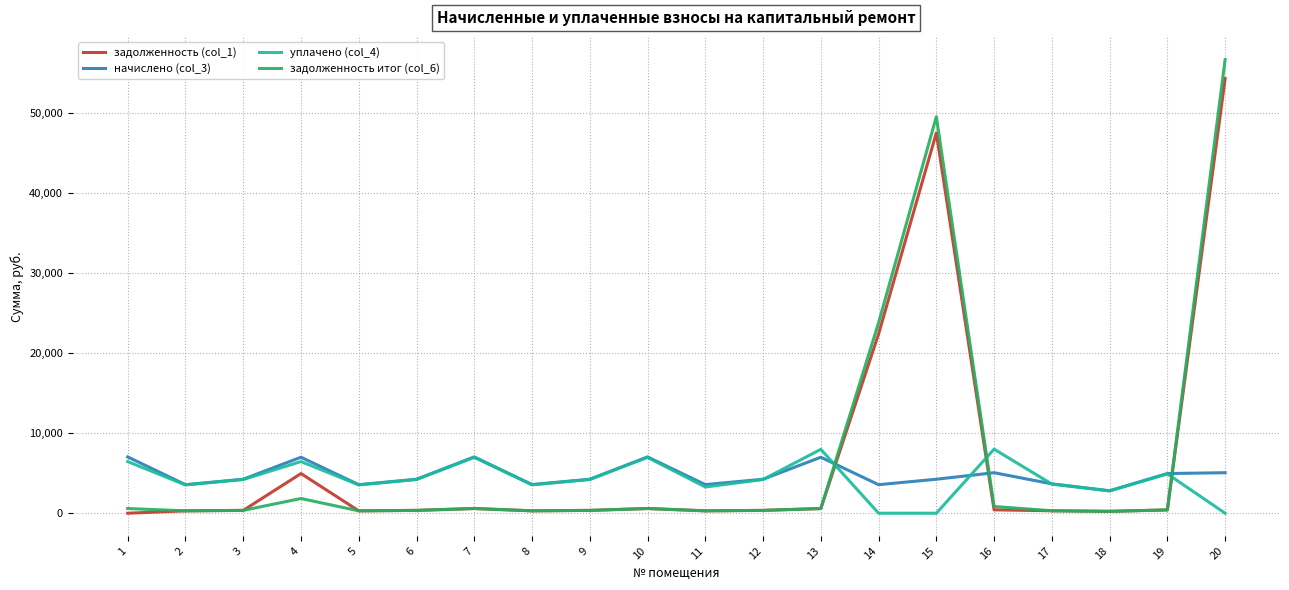

True or false: задолженность итог (col_6) has more than 2 points higher than both neighbors.

True